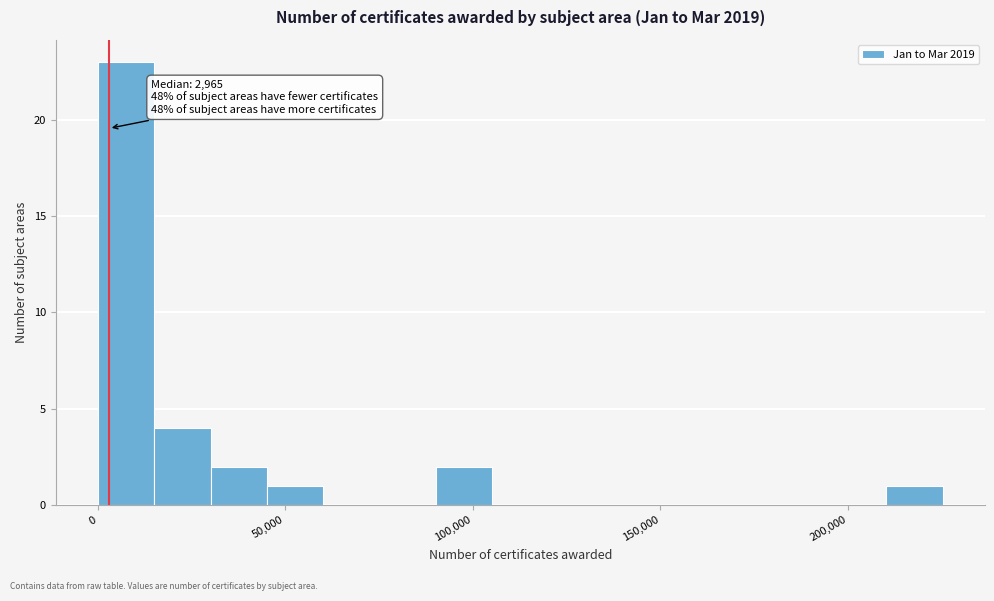

Read against the x-axis, roughly where is the centre of the tallest bar?

10000